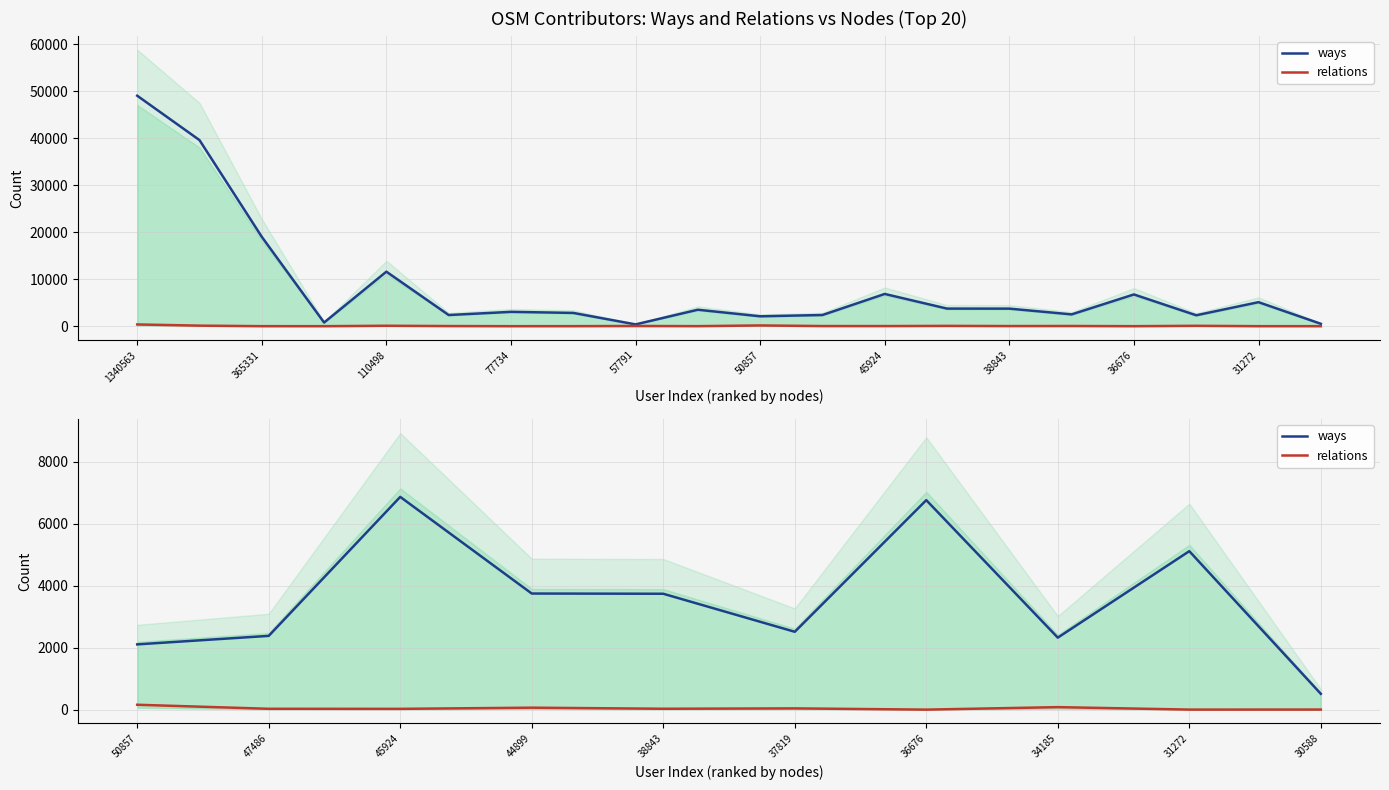

True or false: relations and ways intersect in this chart.

False